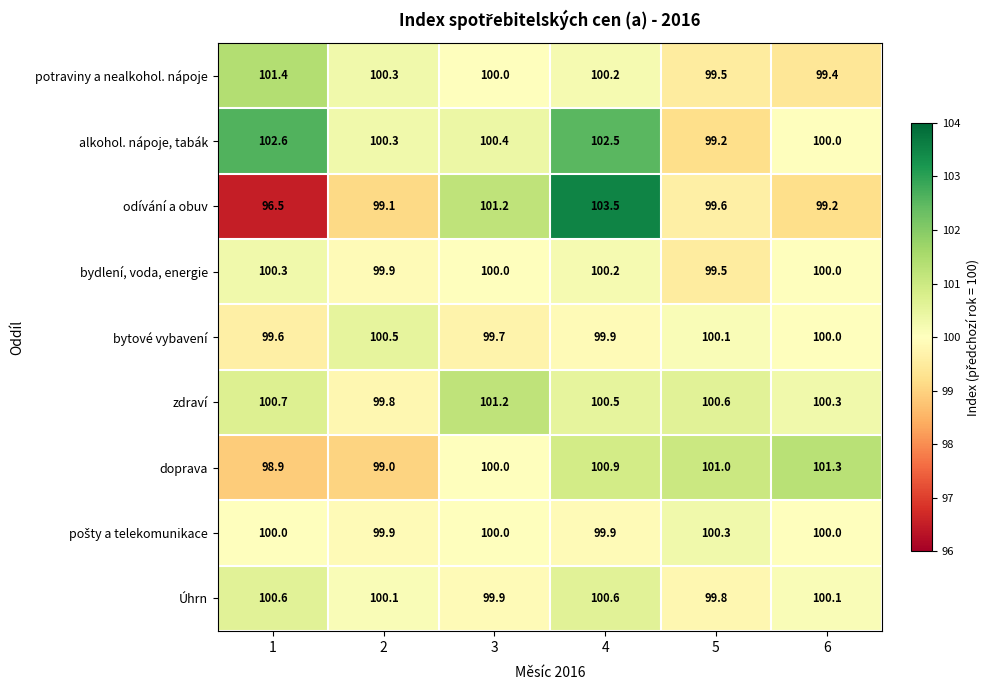

Which series has the largest total across all categories?

alkohol. nápoje, tabák